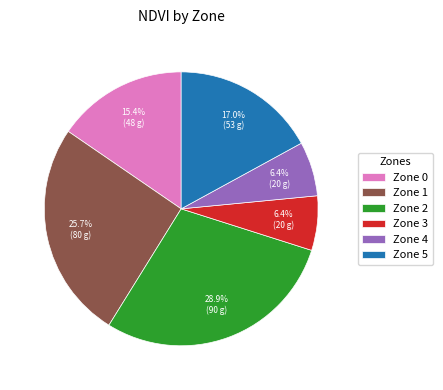

To the nearest percent, what is the difference between the Zone 5 and Zone 1 slice percentages?

9%